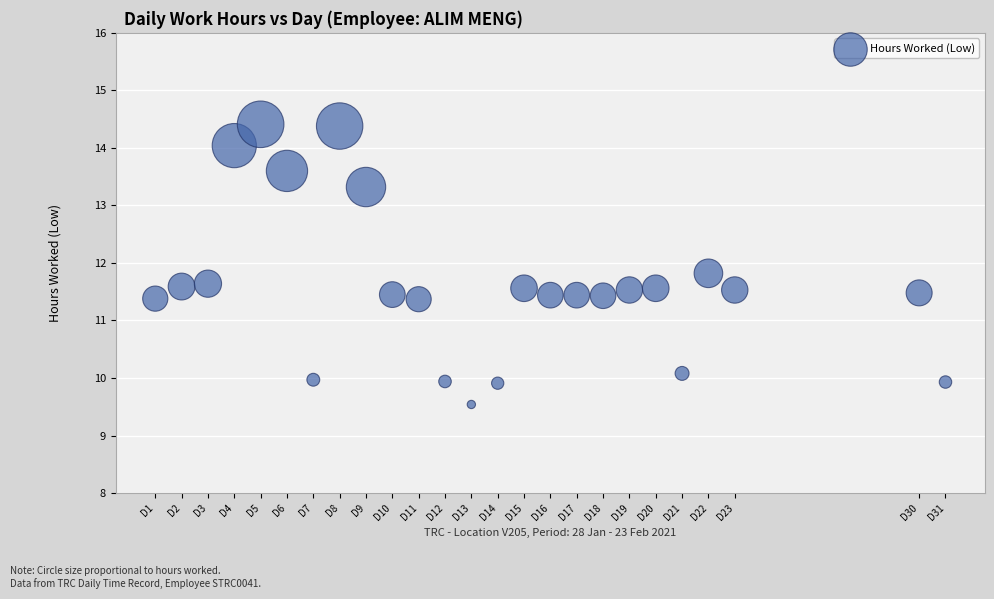

What is the range of X values (max minus min)?

30.0